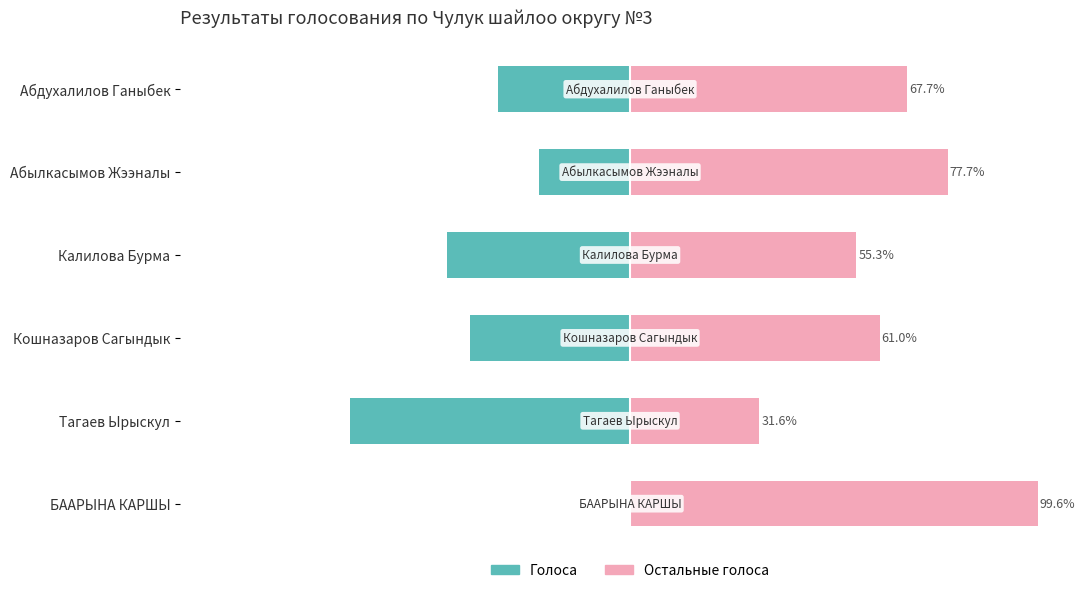

How many bars are there in total?

12